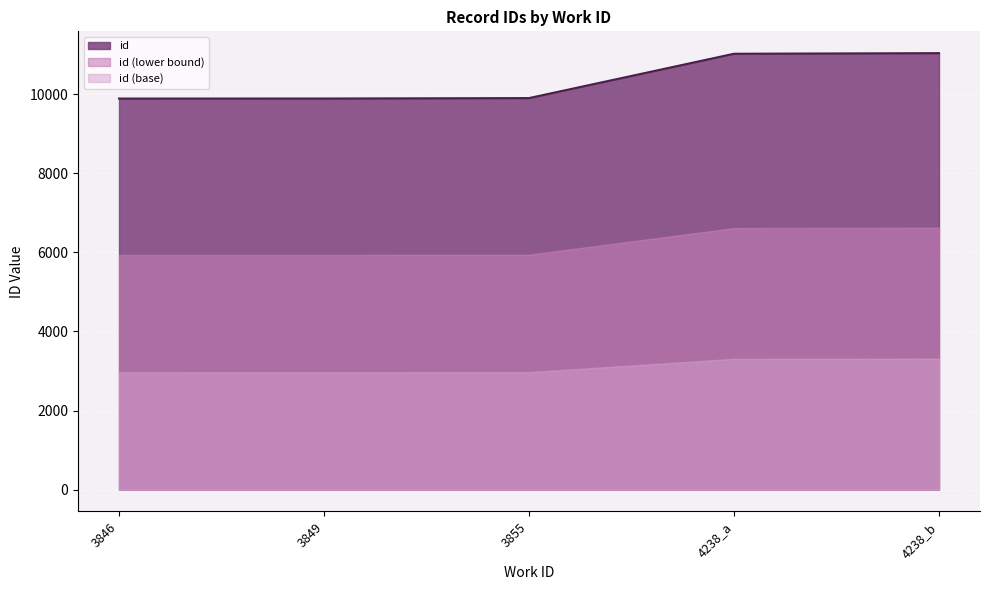

What is the maximum value shown in the chart?

11042.0